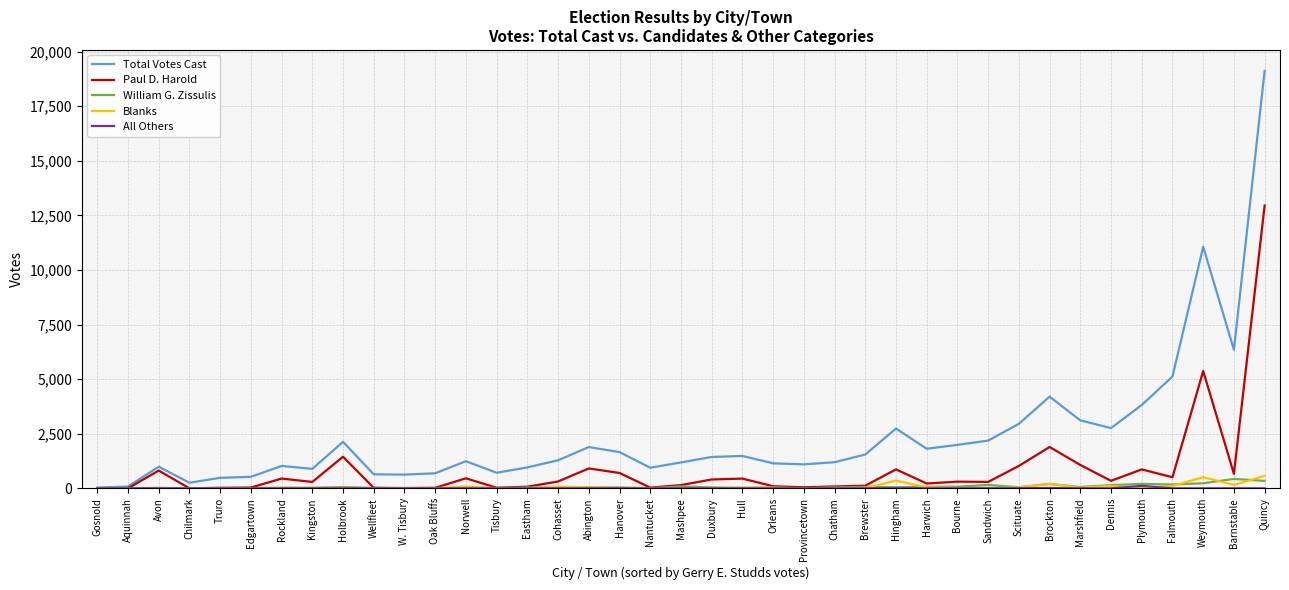

Which series has the widest spread of values?

Total Votes Cast